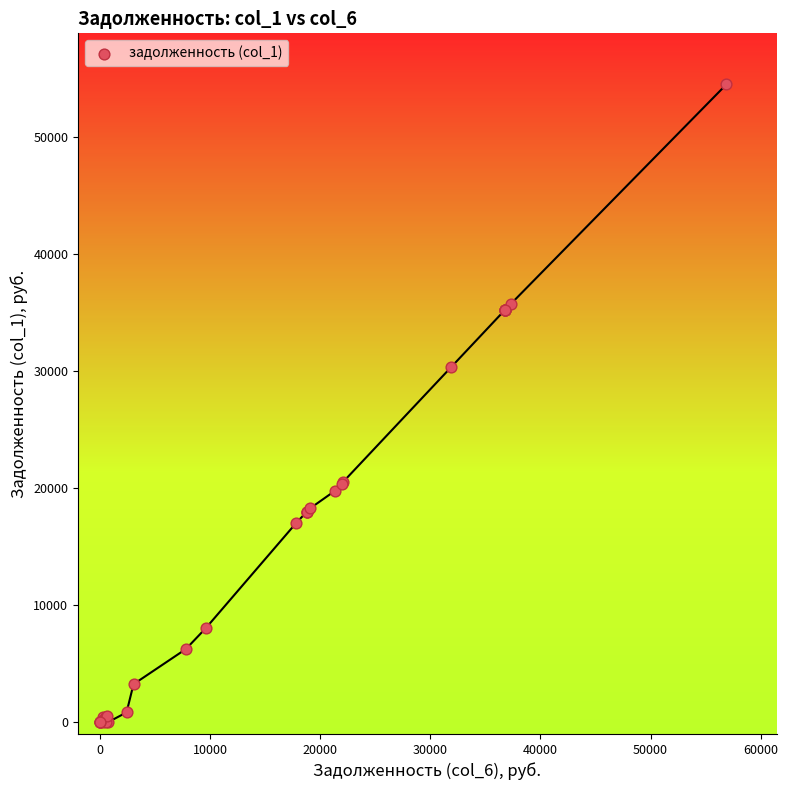

What Y value in the scatter plot is closest to 27251?

30333.0